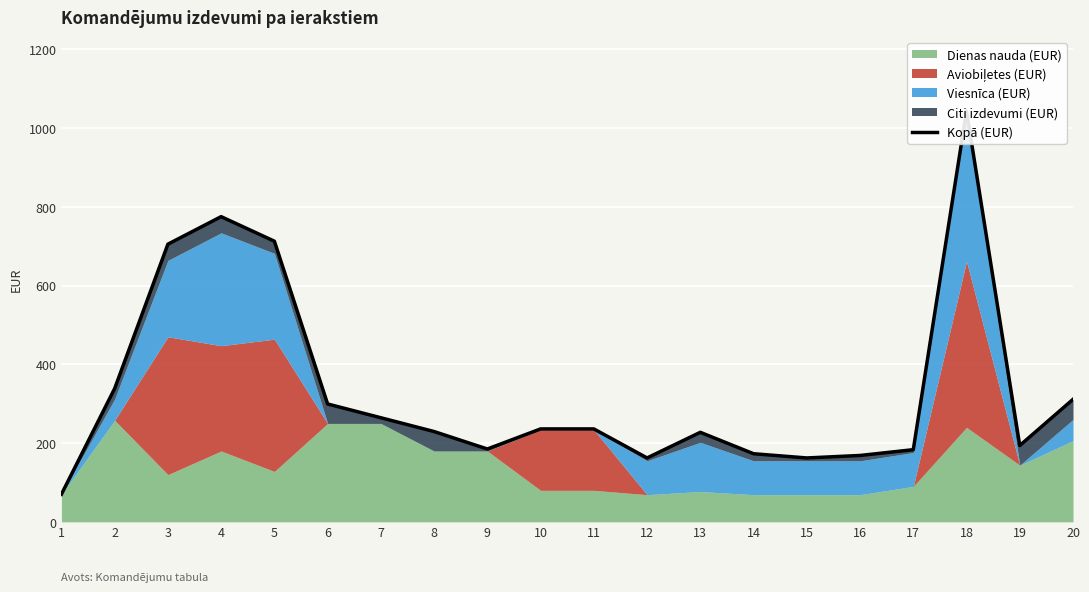

The chart shows a value of 92.6 at 7. True or false?

False